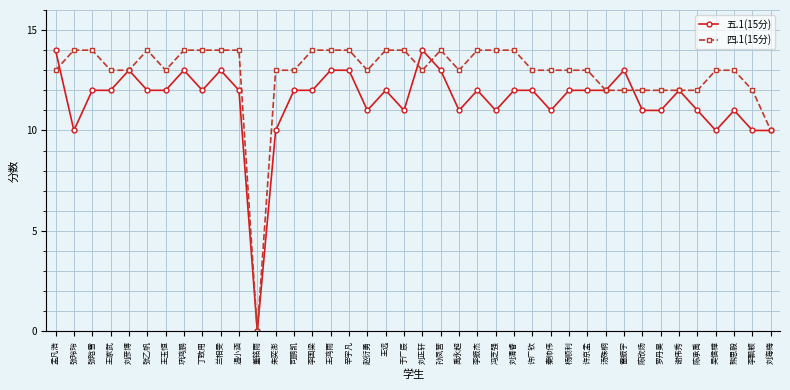

Reading left to right, what are all the values shown in this chart?

五.1(15分): 孟凡浩=14	张玲玲=10	张晗雪=12	王家武=12	刘彦博=13	张乙帆=12	王玉恒=12	巩鸿鹏=13	丁致用=12	兰相雯=13	温小涵=12	董铭雨=0	朱奕澎=10	司鹏凯=12	李国梁=12	王鸿雨=13	辛宇凡=13	赵衍勇=11	王远=12	于广辰=11	刘正轩=14	孙凤营=13	禹永超=11	李振杰=12	冯芝强=11	刘清睿=12	许广钦=12	秦帅伟=11	杨顺利=12	许京孟=12	汤殊桐=12	雷振宇=13	陈欣炀=11	罗丹昊=11	谢伟秀=12	陈承禹=11	吴信樟=10	熊思毅=11	李飘颖=10	刘海梅=10
四.1(15分): 孟凡浩=13	张玲玲=14	张晗雪=14	王家武=13	刘彦博=13	张乙帆=14	王玉恒=13	巩鸿鹏=14	丁致用=14	兰相雯=14	温小涵=14	董铭雨=0	朱奕澎=13	司鹏凯=13	李国梁=14	王鸿雨=14	辛宇凡=14	赵衍勇=13	王远=14	于广辰=14	刘正轩=13	孙凤营=14	禹永超=13	李振杰=14	冯芝强=14	刘清睿=14	许广钦=13	秦帅伟=13	杨顺利=13	许京孟=13	汤殊桐=12	雷振宇=12	陈欣炀=12	罗丹昊=12	谢伟秀=12	陈承禹=12	吴信樟=13	熊思毅=13	李飘颖=12	刘海梅=10